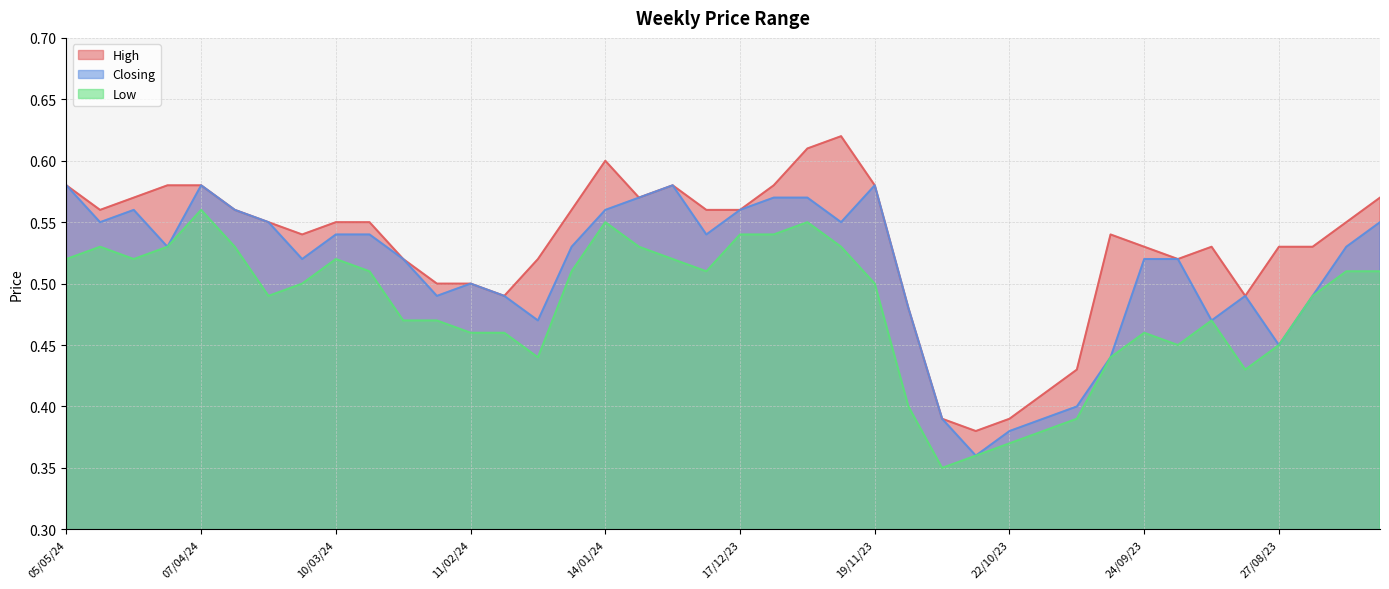

True or false: Low and Closing intersect in this chart.

False